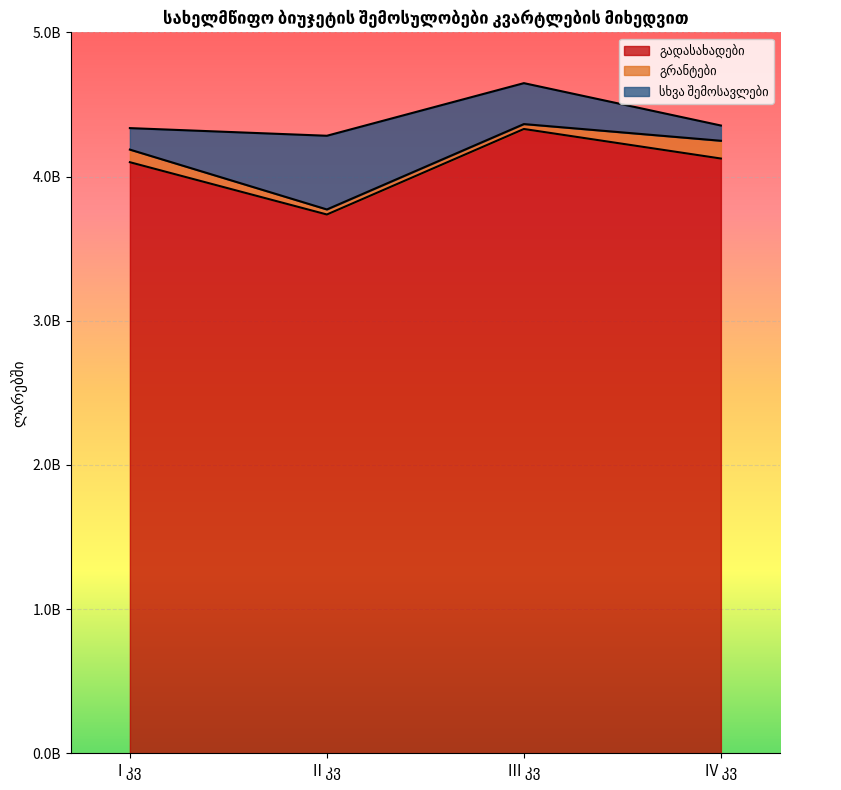

True or false: გადასახადები and გრანტები cross at least once.

False